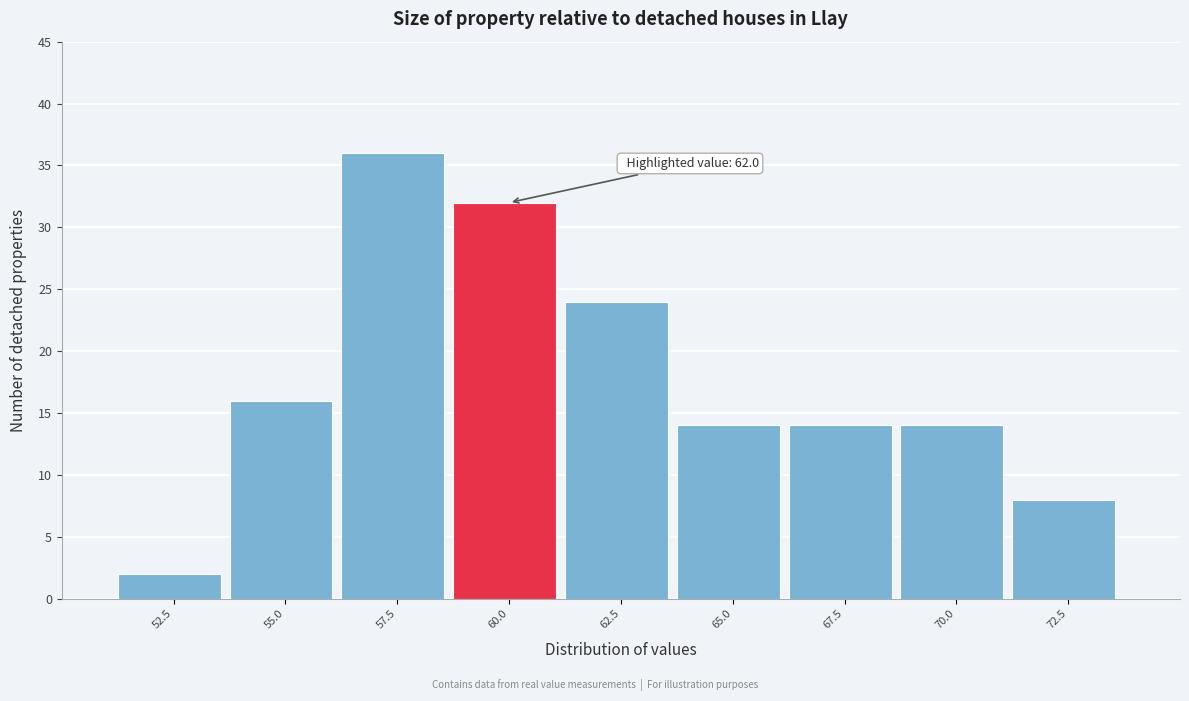

Reading left to right, what are all the values shown in this chart?

2	16	36	32	24	14	14	14	8